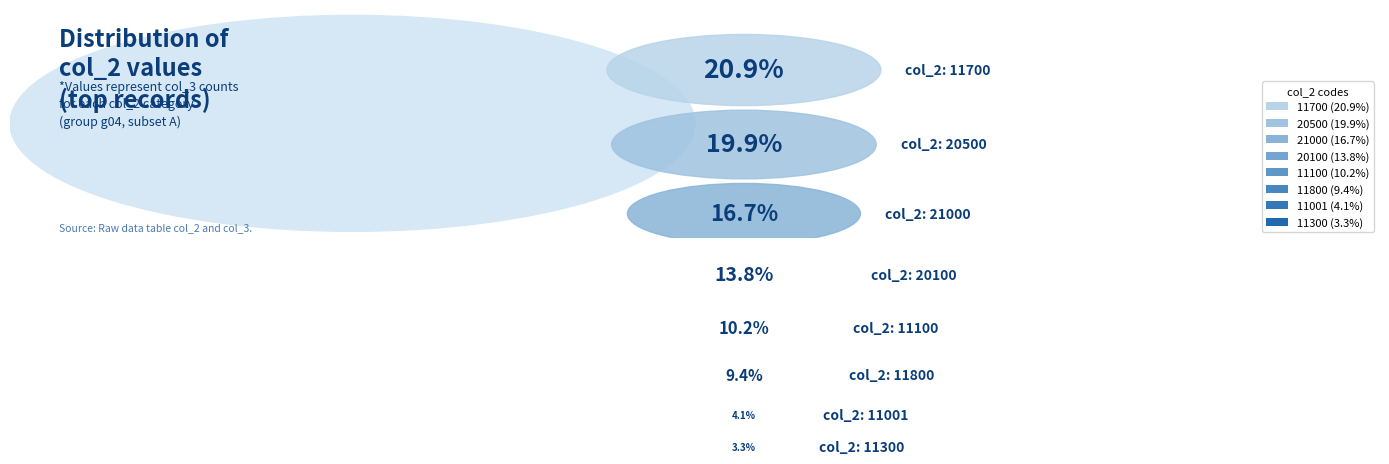

Does 11700 account for over 50% of the chart?

No